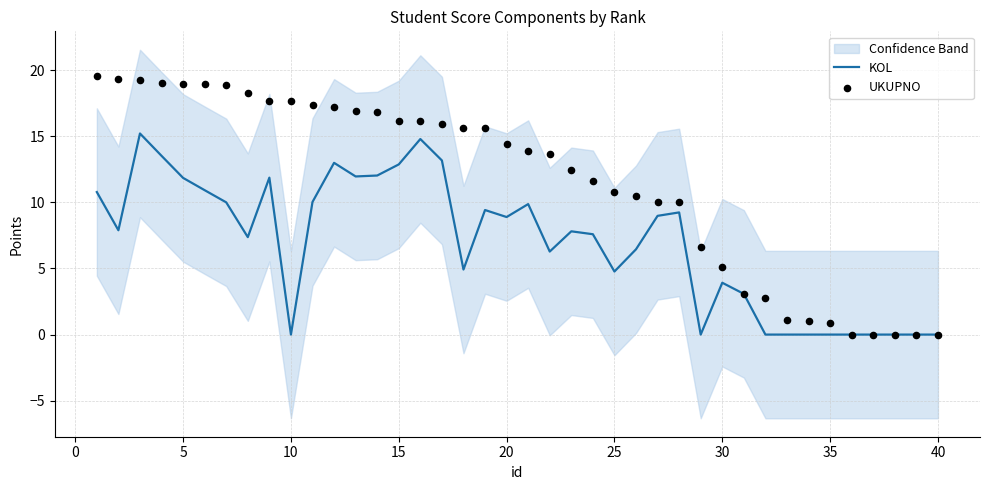

At how many categories does at least one series exceed 1?

33